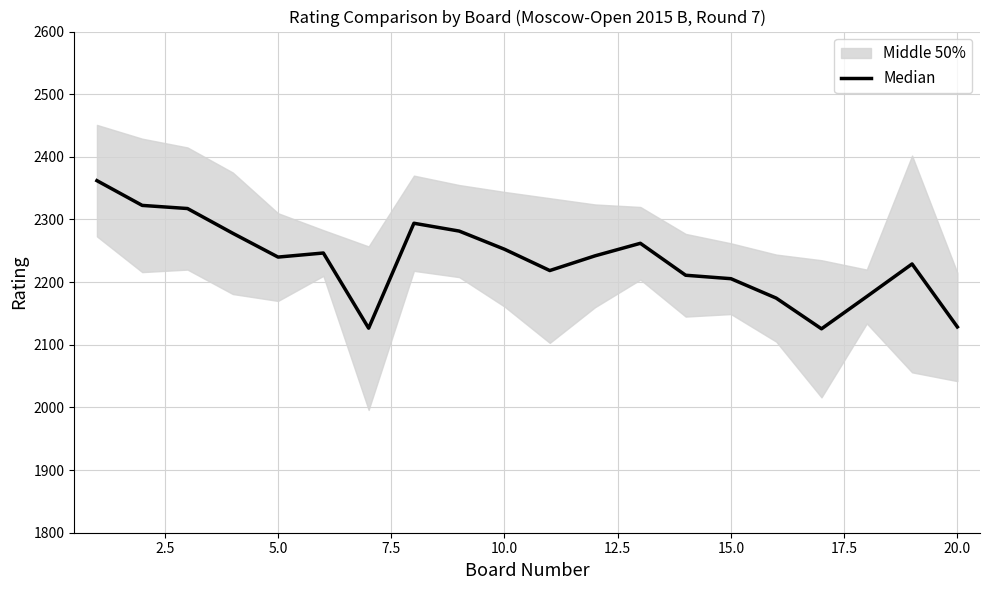

Count the number of categories in the chart.

20